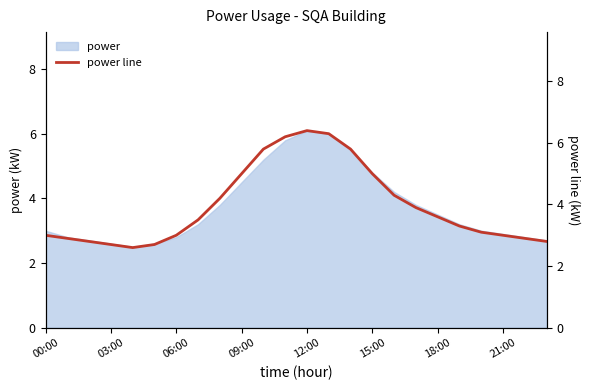

What is the label of the 3rd point from the right?

21:00